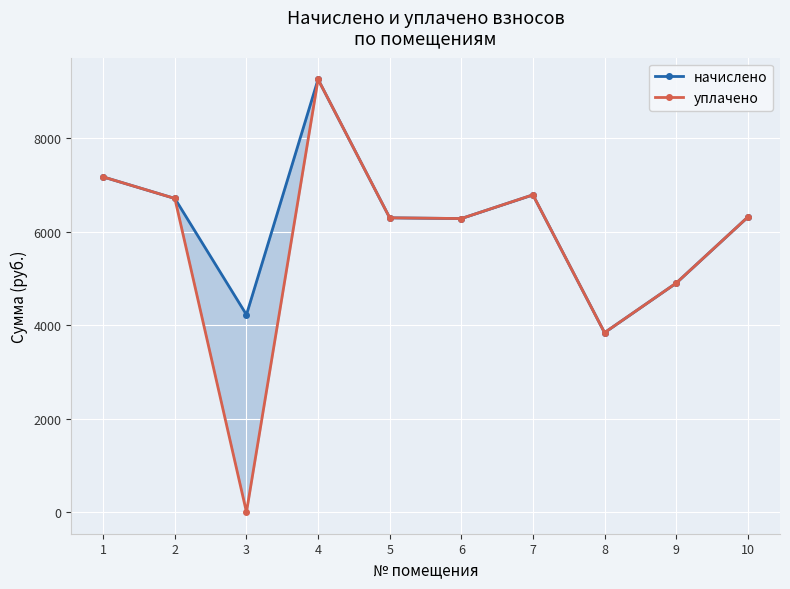

What is the total value across all series at 6?

12564.7